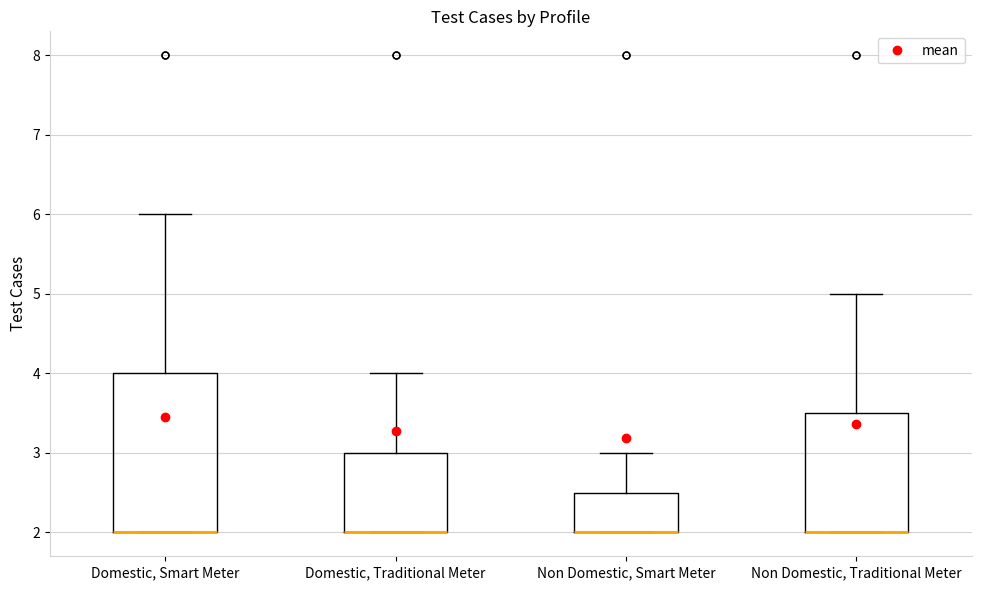

Reading left to right, read every box against the y-axis: the position of its median line, the range the box covers, and the ends of its whiskers. The values are not printed on the chart, so give them approximately, as read against the axis.

Domestic, Smart Meter: median 2.0 (drawn on the box's lower edge), box 2.0 to 4.0, whiskers 2.0 to 6.0
Domestic, Traditional Meter: median 2.0 (drawn on the box's lower edge), box 2.0 to 3.0, whiskers 2.0 to 4.0
Non Domestic, Smart Meter: median 2.0 (drawn on the box's lower edge), box 2.0 to 2.5, whiskers 2.0 to 3.0
Non Domestic, Traditional Meter: median 2.0 (drawn on the box's lower edge), box 2.0 to 3.5, whiskers 2.0 to 5.0